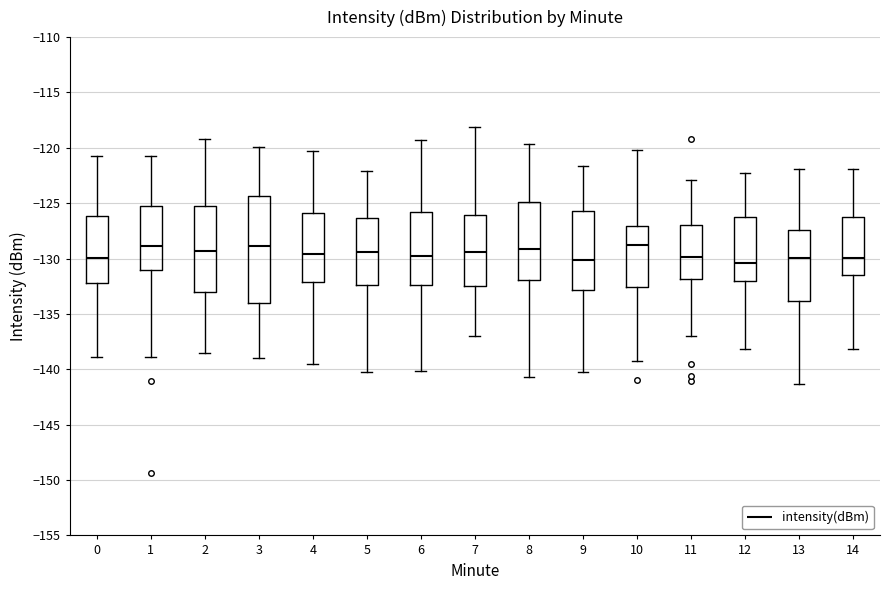

Reading left to right, transcribe this box plot: for each box, give where its median line is, the range the box spans, and where its two whiskers end, as read against the y-axis. The values are not printed on the chart, so give them approximately, as read against the axis.

0: median -130.0, box -132.0 to -126.0, whiskers -139.0 to -120.5
1: median -129.0, box -131.0 to -125.0, whiskers -139.0 to -120.5
2: median -129.5, box -133.0 to -125.5, whiskers -138.5 to -119.0
3: median -129.0, box -134.0 to -124.5, whiskers -139.0 to -120.0
4: median -129.5, box -132.0 to -126.0, whiskers -139.5 to -120.5
5: median -129.5, box -132.5 to -126.5, whiskers -140.0 to -122.0
6: median -129.5, box -132.5 to -126.0, whiskers -140.0 to -119.5
7: median -129.5, box -132.5 to -126.0, whiskers -137.0 to -118.0
8: median -129.0, box -132.0 to -125.0, whiskers -140.5 to -119.5
9: median -130.0, box -133.0 to -125.5, whiskers -140.0 to -121.5
10: median -129.0, box -132.5 to -127.0, whiskers -139.0 to -120.0
11: median -130.0, box -132.0 to -127.0, whiskers -137.0 to -123.0
12: median -130.5, box -132.0 to -126.0, whiskers -138.0 to -122.0
13: median -130.0, box -134.0 to -127.5, whiskers -141.5 to -122.0
14: median -130.0, box -131.5 to -126.0, whiskers -138.0 to -122.0